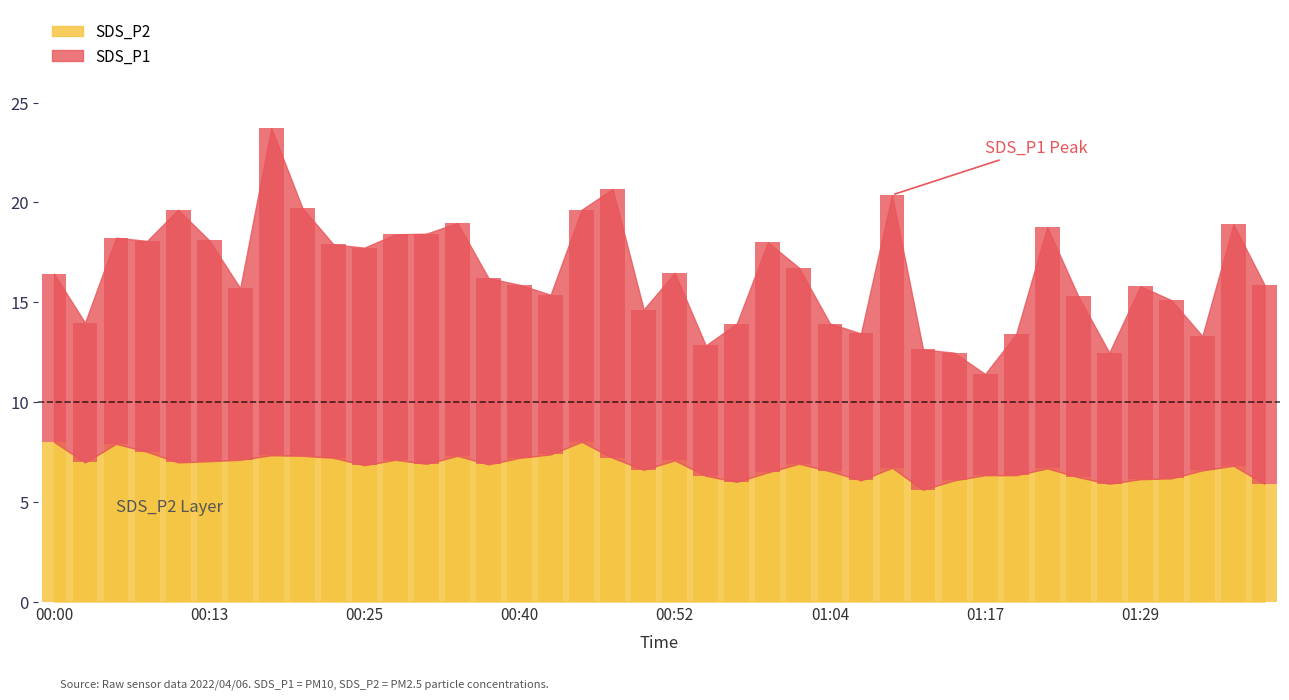

What is the spread (max minus min) of values at 00:11?

5.7